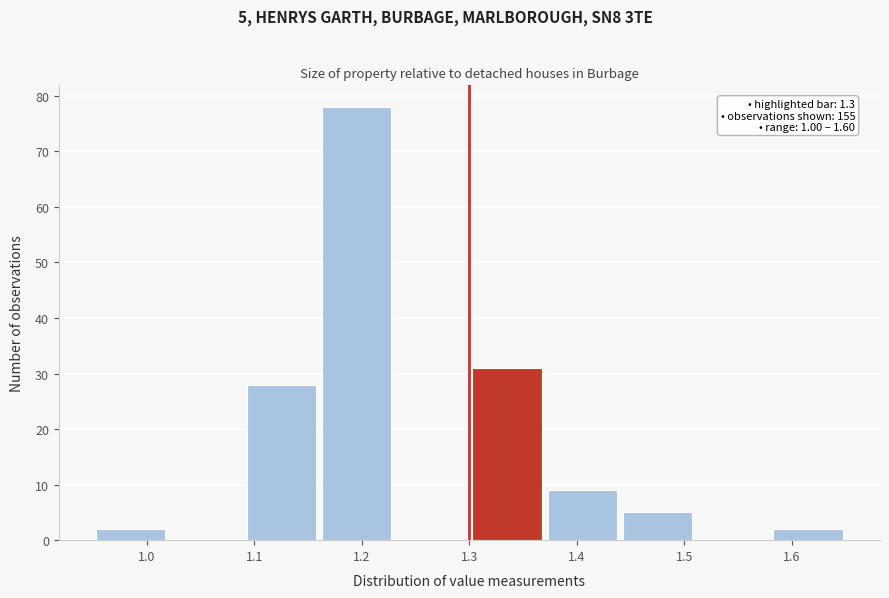

Which range on the x-axis has the tallest bar?

1.16 to 1.23